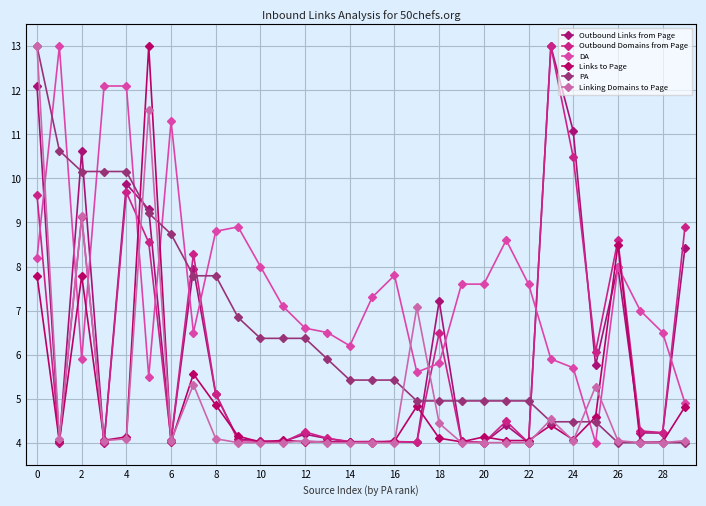

Is this an area chart (filled region under the line)?

No